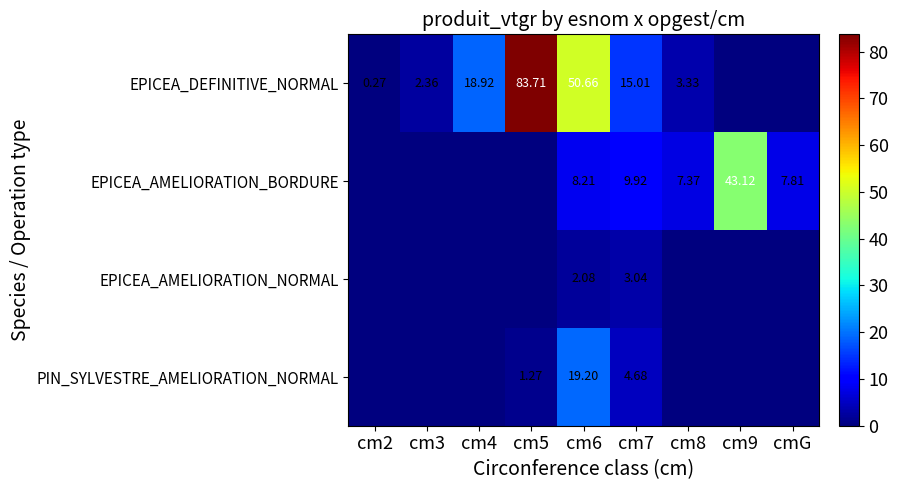

What is the difference between the PIN_SYLVESTRE_AMELIORATION_NORMAL values at cm6 and cm3?

19.2